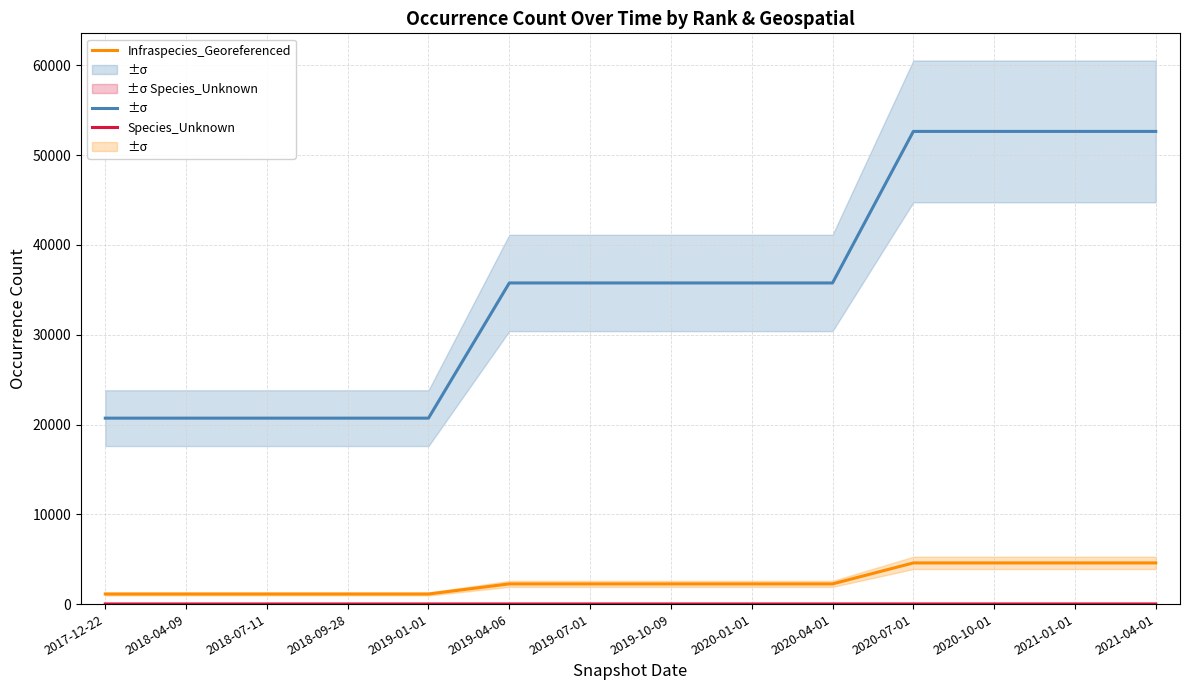

True or false: Species_Georeferenced and Infraspecies_Georeferenced cross at least once.

False